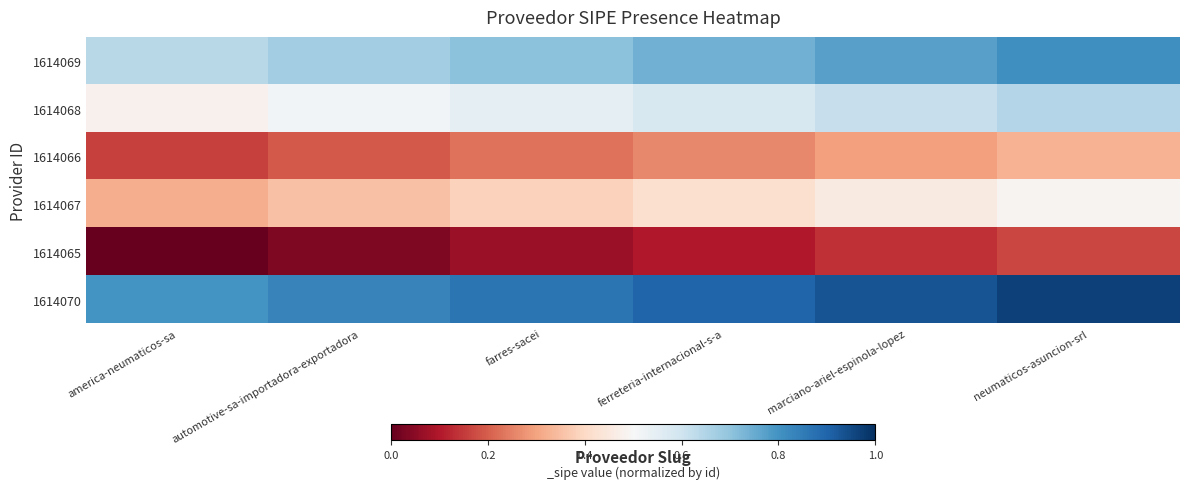

Reading left to right, what are all the values shown in this chart?

1614069: america-neumaticos-sa=0.6	automotive-sa-importadora-exportadora=0.7	farres-sacei=0.7	ferreteria-internacional-s-a=0.7	marciano-ariel-espinola-lopez=0.8	neumaticos-asuncion-srl=0.8
1614068: america-neumaticos-sa=0.5	automotive-sa-importadora-exportadora=0.5	farres-sacei=0.5	ferreteria-internacional-s-a=0.6	marciano-ariel-espinola-lopez=0.6	neumaticos-asuncion-srl=0.6
1614066: america-neumaticos-sa=0.2	automotive-sa-importadora-exportadora=0.2	farres-sacei=0.2	ferreteria-internacional-s-a=0.3	marciano-ariel-espinola-lopez=0.3	neumaticos-asuncion-srl=0.3
1614067: america-neumaticos-sa=0.3	automotive-sa-importadora-exportadora=0.4	farres-sacei=0.4	ferreteria-internacional-s-a=0.4	marciano-ariel-espinola-lopez=0.5	neumaticos-asuncion-srl=0.5
1614065: america-neumaticos-sa=0.0	automotive-sa-importadora-exportadora=0.0	farres-sacei=0.1	ferreteria-internacional-s-a=0.1	marciano-ariel-espinola-lopez=0.1	neumaticos-asuncion-srl=0.2
1614070: america-neumaticos-sa=0.8	automotive-sa-importadora-exportadora=0.8	farres-sacei=0.9	ferreteria-internacional-s-a=0.9	marciano-ariel-espinola-lopez=0.9	neumaticos-asuncion-srl=1.0